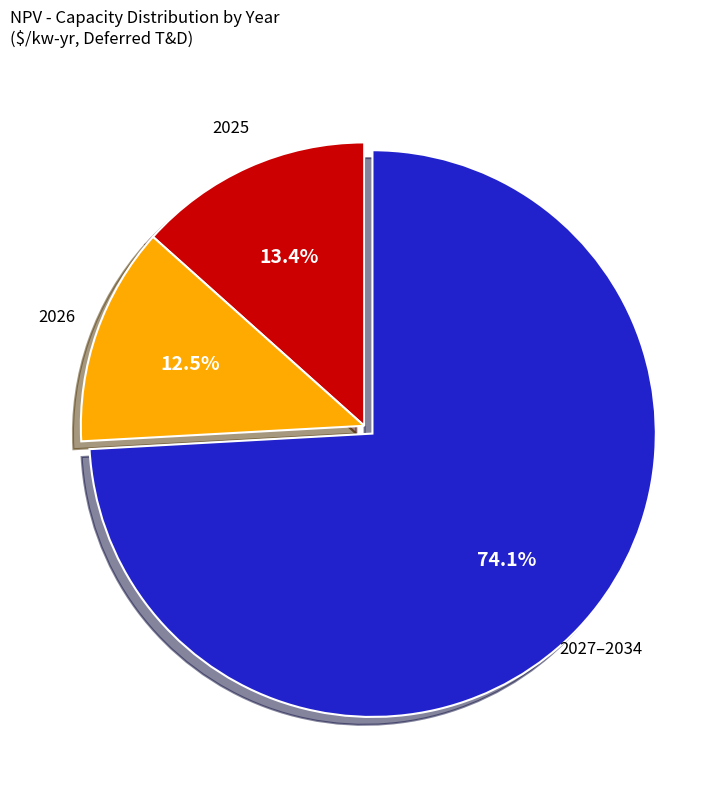

Does 2026 represent more than half of the total?

No